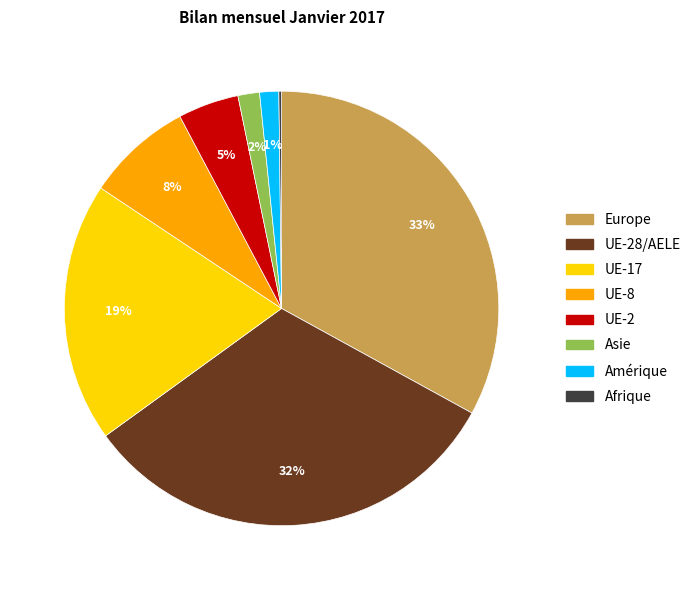

To the nearest percent, what is the difference between the largest and smallest slice percentages?

33%